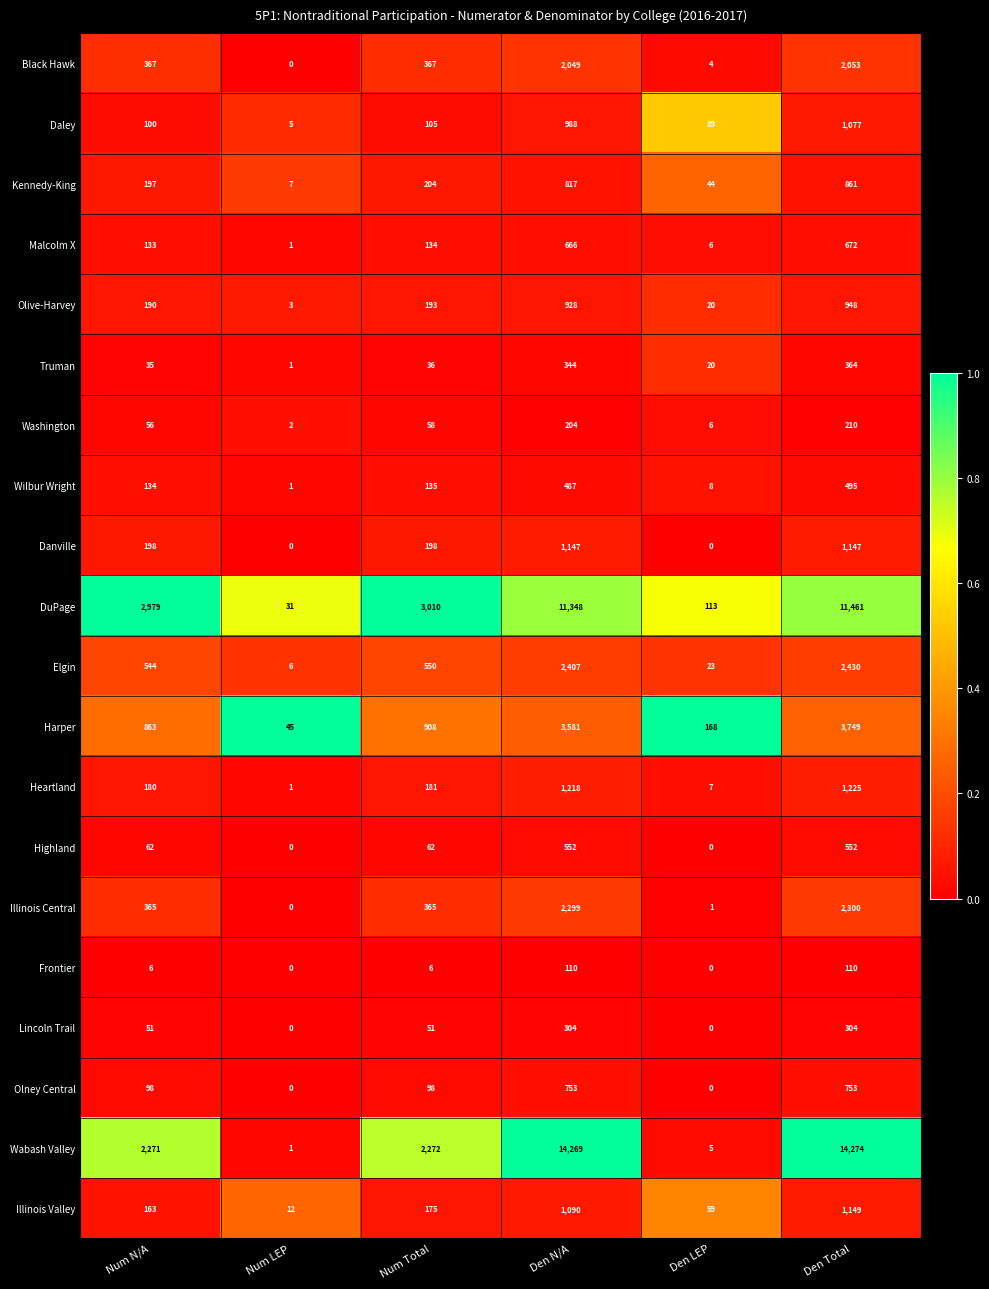

At how many categories does at least one series exceed 2592?

4